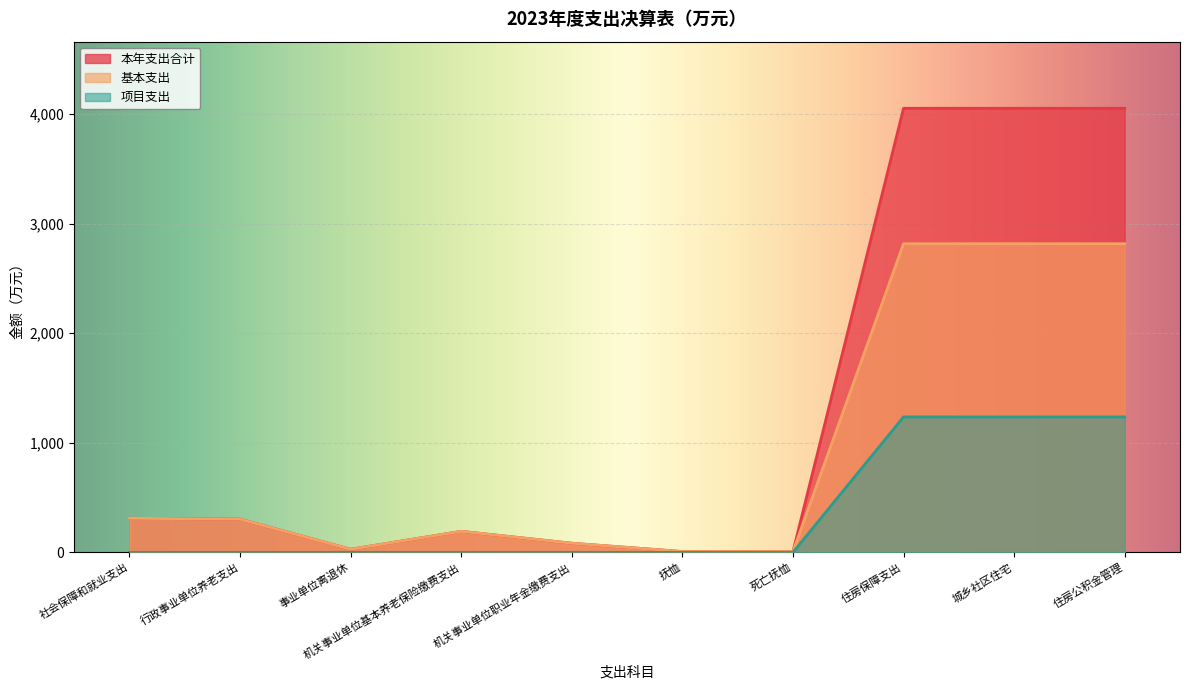

True or false: 项目支出 and 本年支出合计 cross at least once.

False